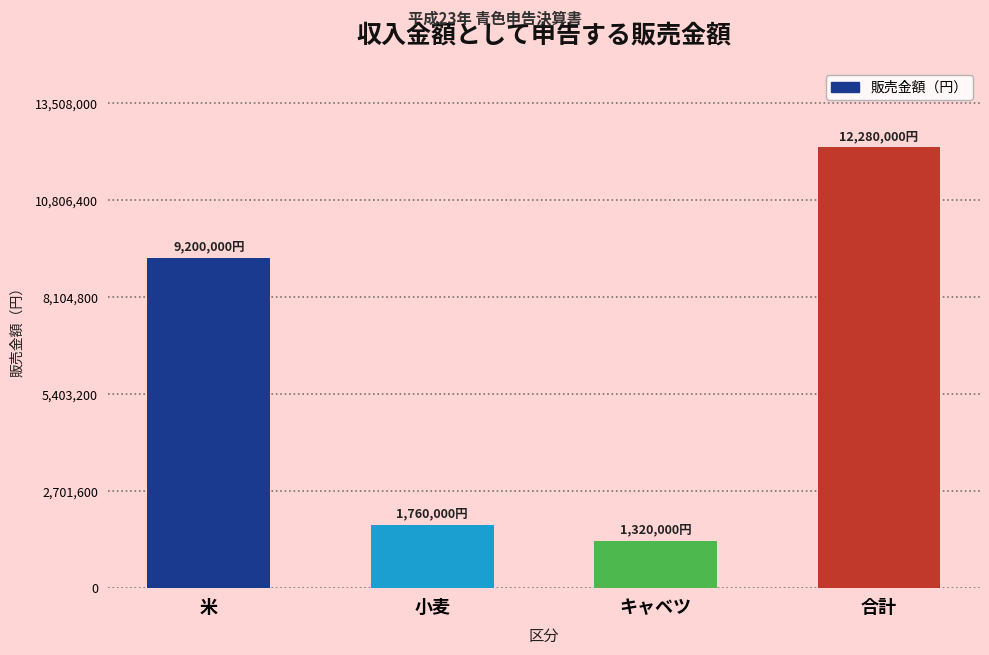

Reading left to right, extract all data points from this chart.

9200000	1760000	1320000	12280000